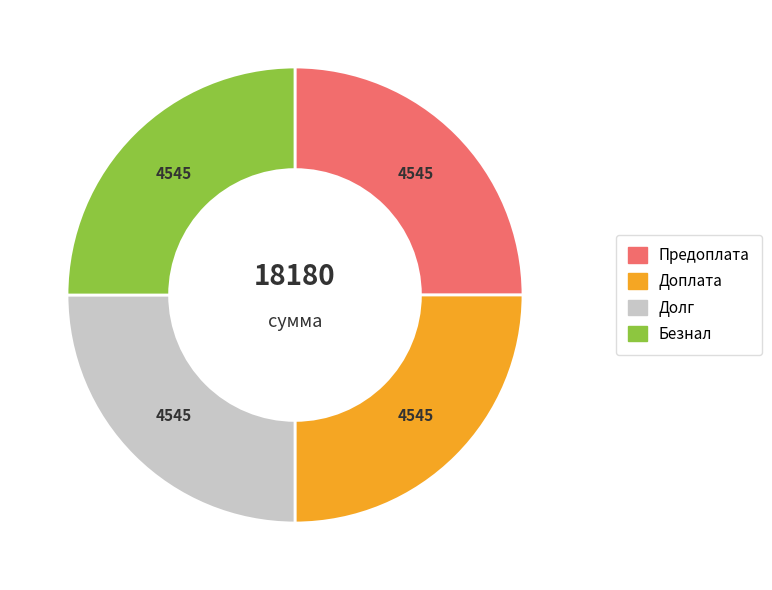

Is there a majority slice in this chart?

No